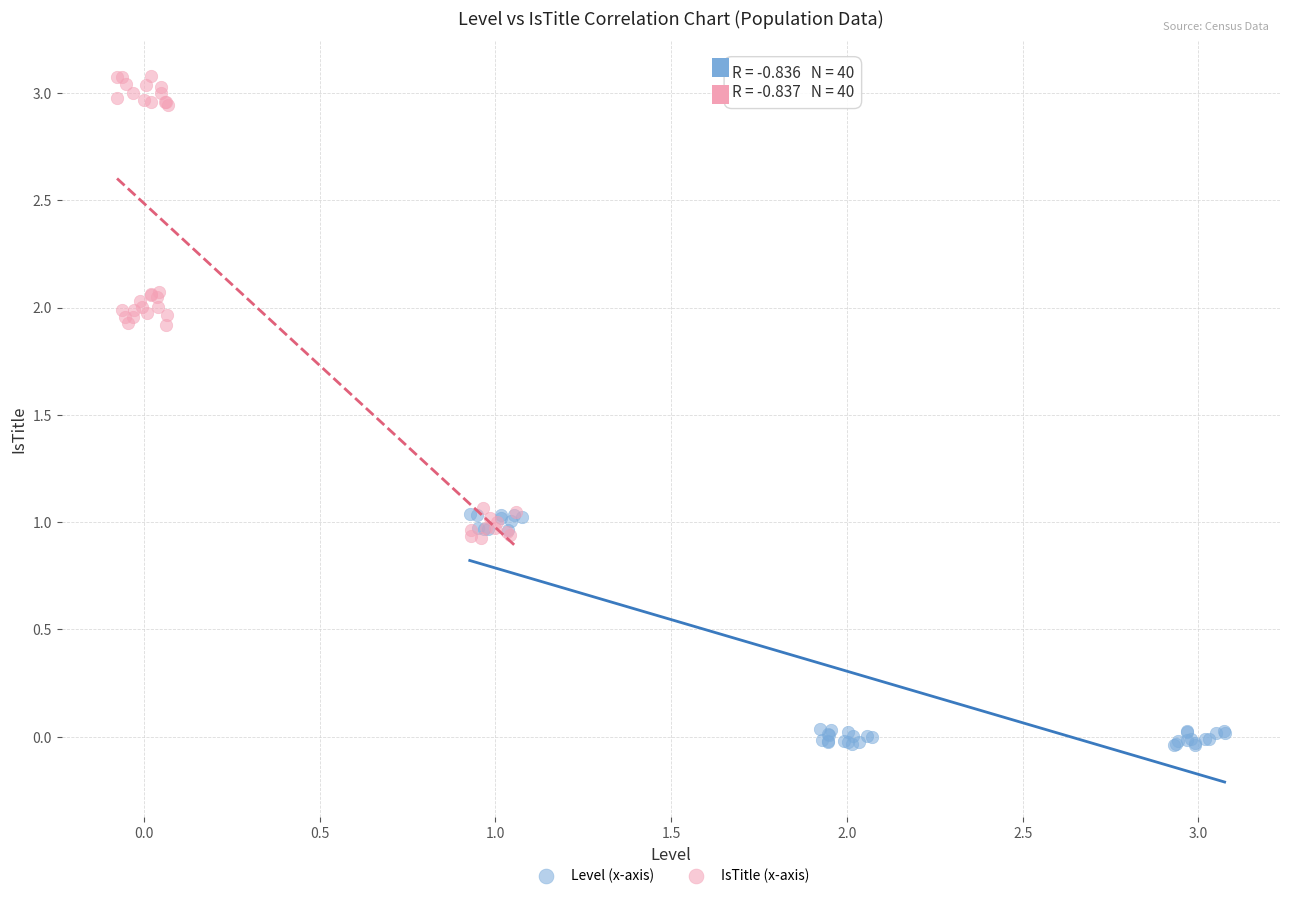

Which series contains the highest Y value?

IsTitle (x-axis)